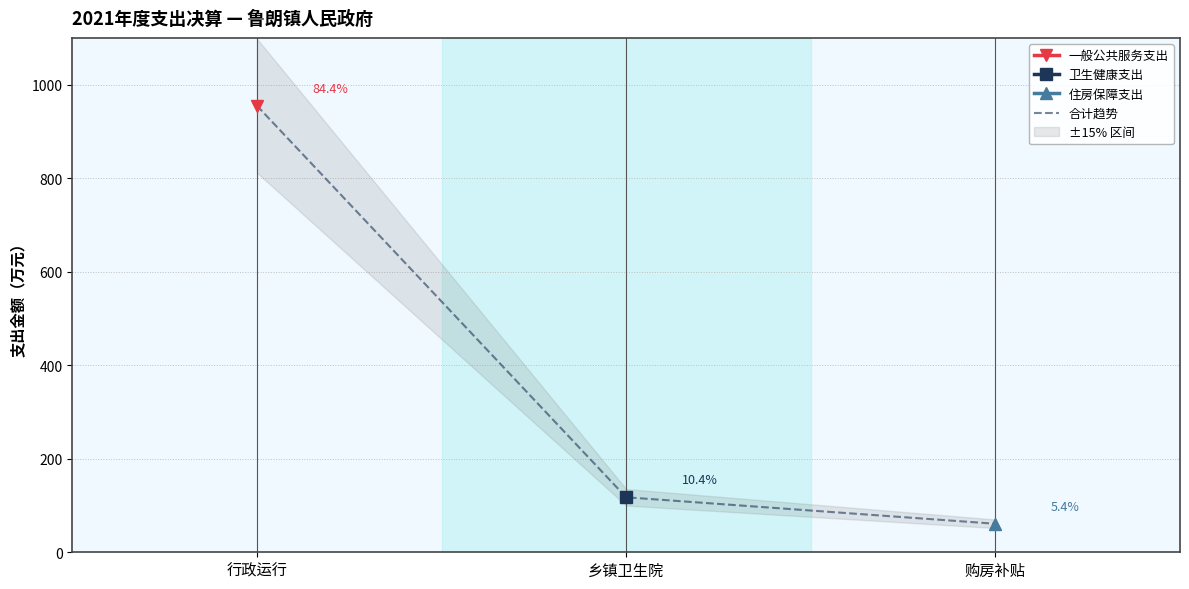

What is the value of the 合计趋势 point at the 3rd from the left?

61.0